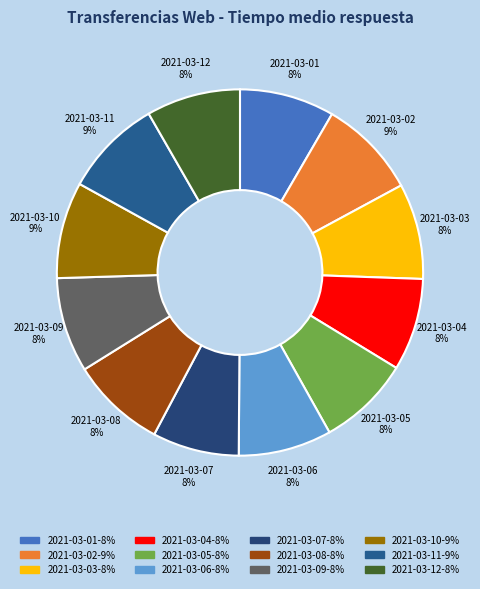

What percentage is the 2021-03-09 slice, to the nearest percent?

8%